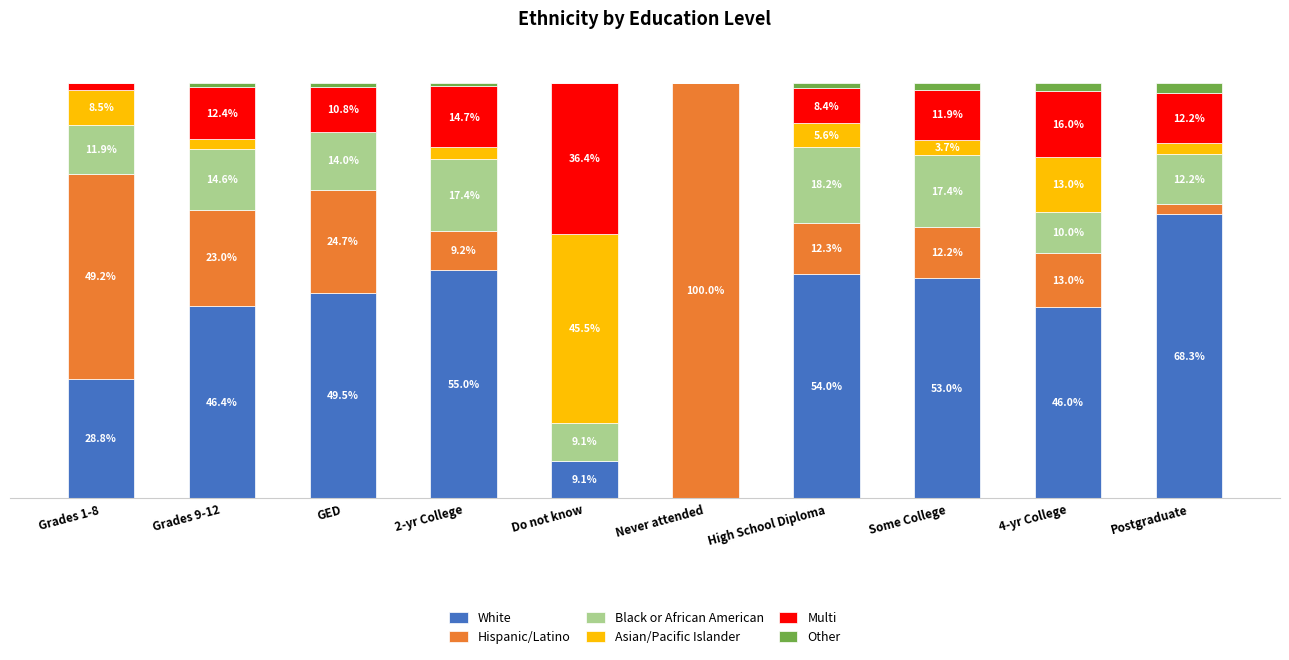

What is the label of the 3rd bar from the left?

GED